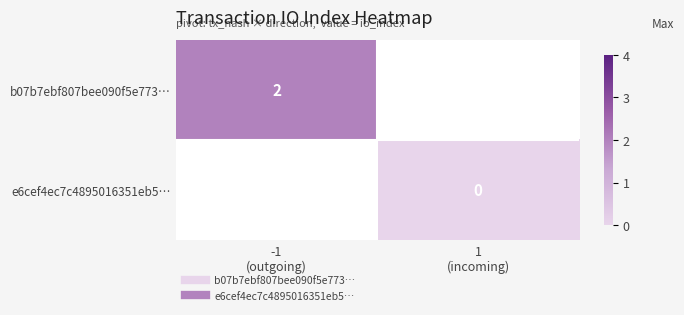

Is the value of e6cef4ec7c4895016351eb5… at -1 (outgoing) greater than the value of b07b7ebf807bee090f5e773… at -1 (outgoing)?

No